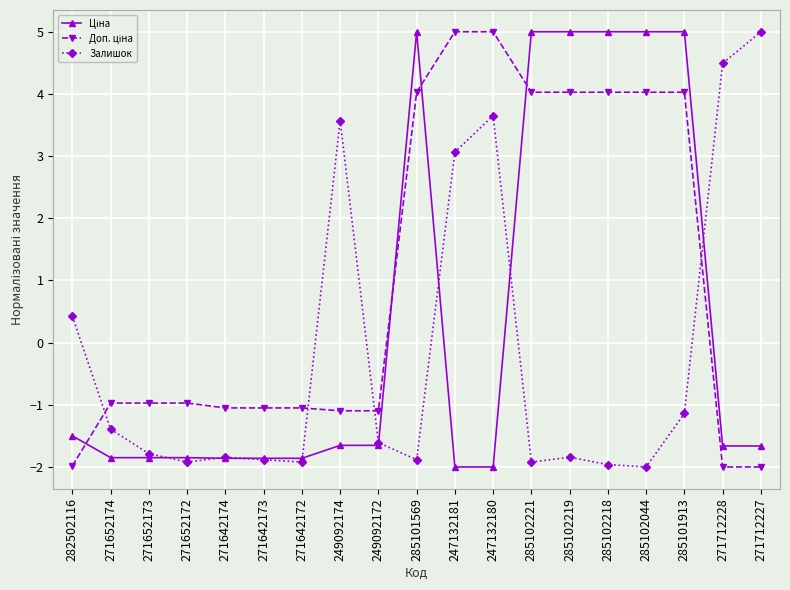

True or false: Залишок has more than 0 interior local peaks.

True